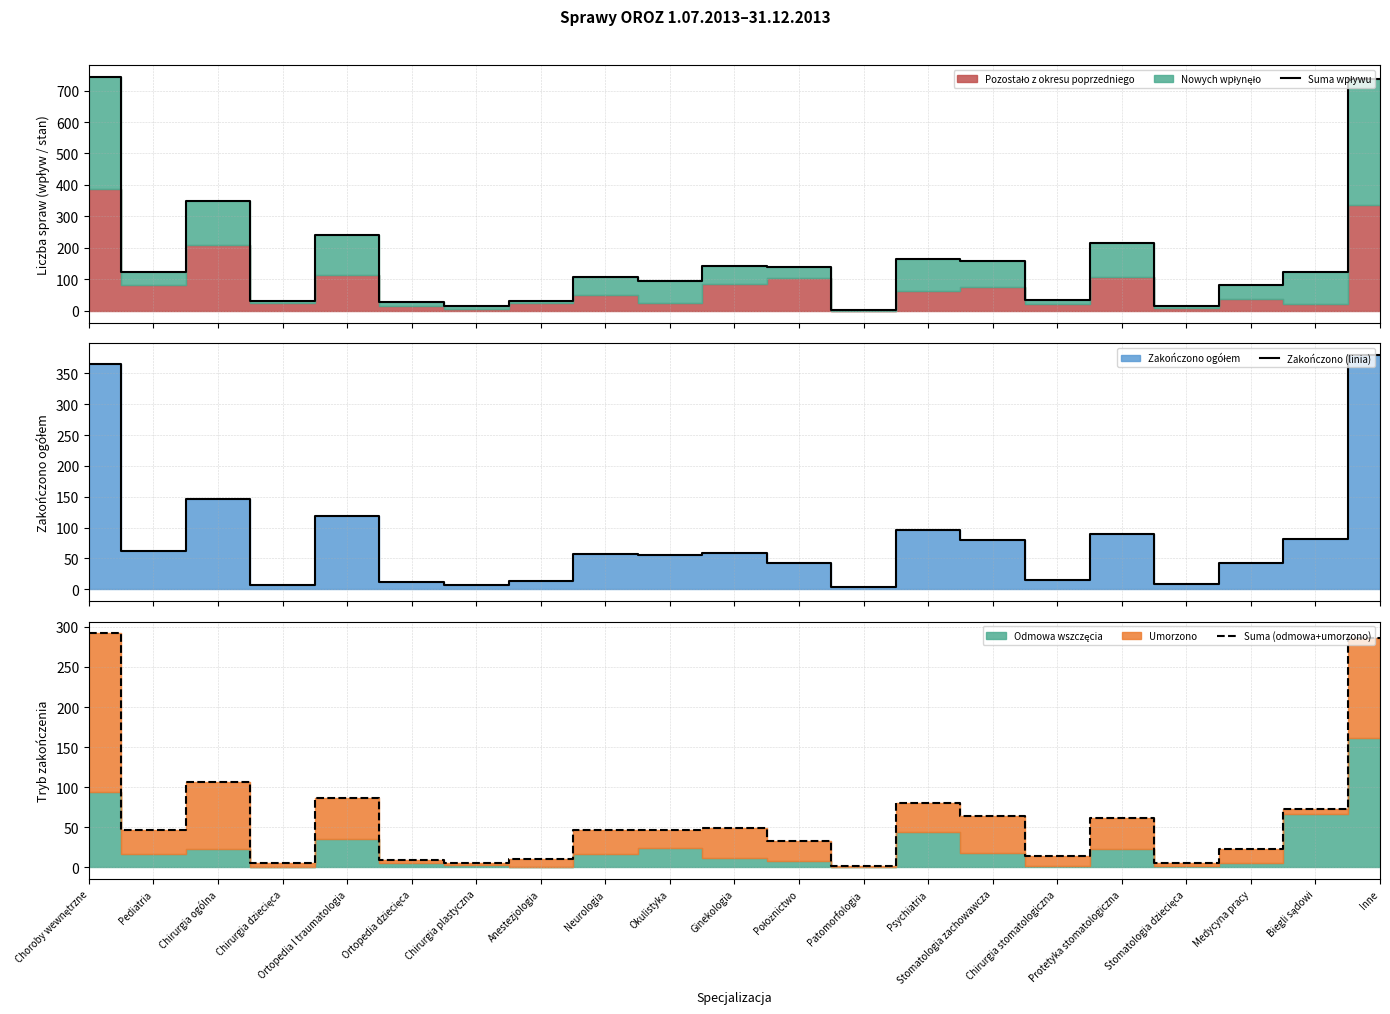

How many data points does each series have?

21